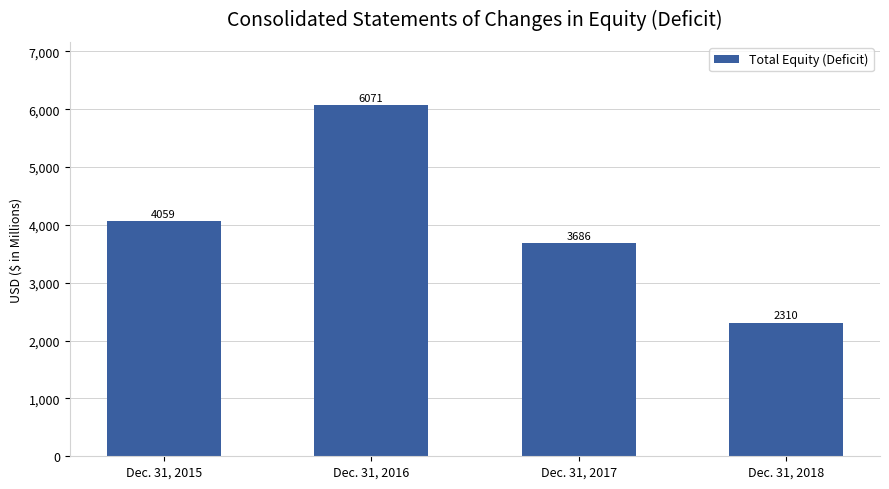

The value at Dec. 31, 2017 is 5046. True or false?

False